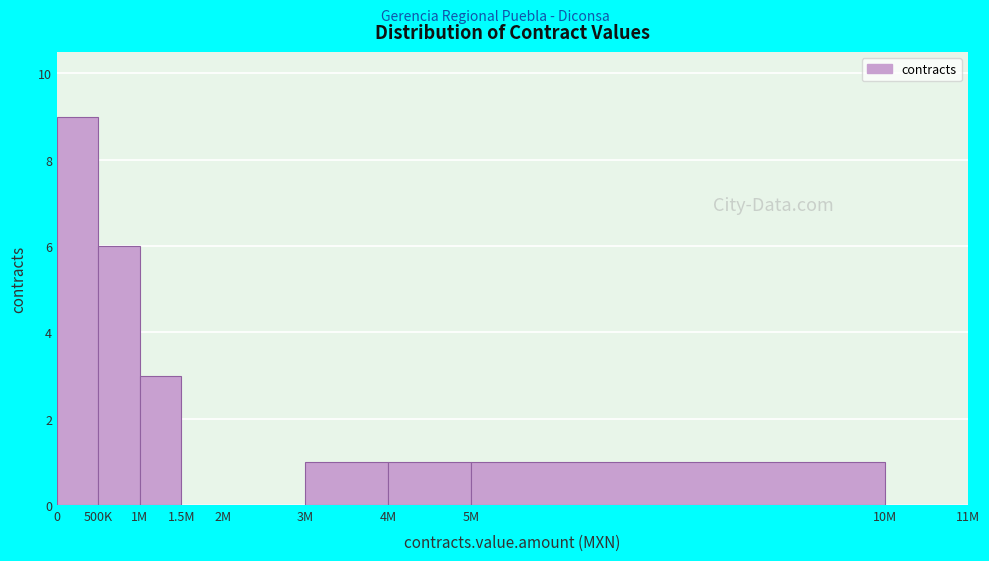

Reading right to left, list all the values displayed in this chart.

10M=0	5M=1	4M=1	3M=1	2M=0	1.5M=0	1M=3	500K=6	0=9